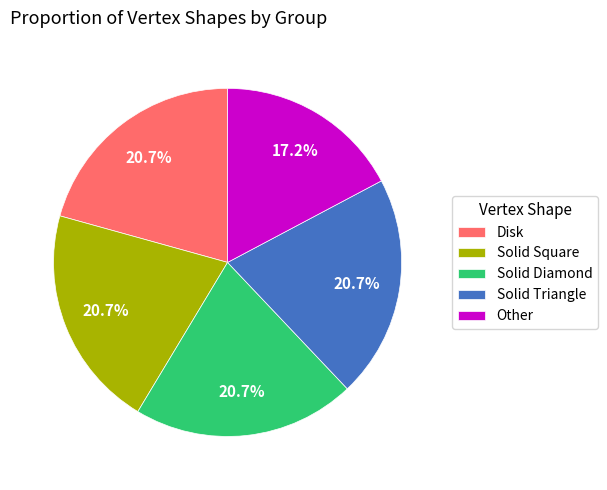

Which has a higher value, Other or Solid Triangle?

Solid Triangle